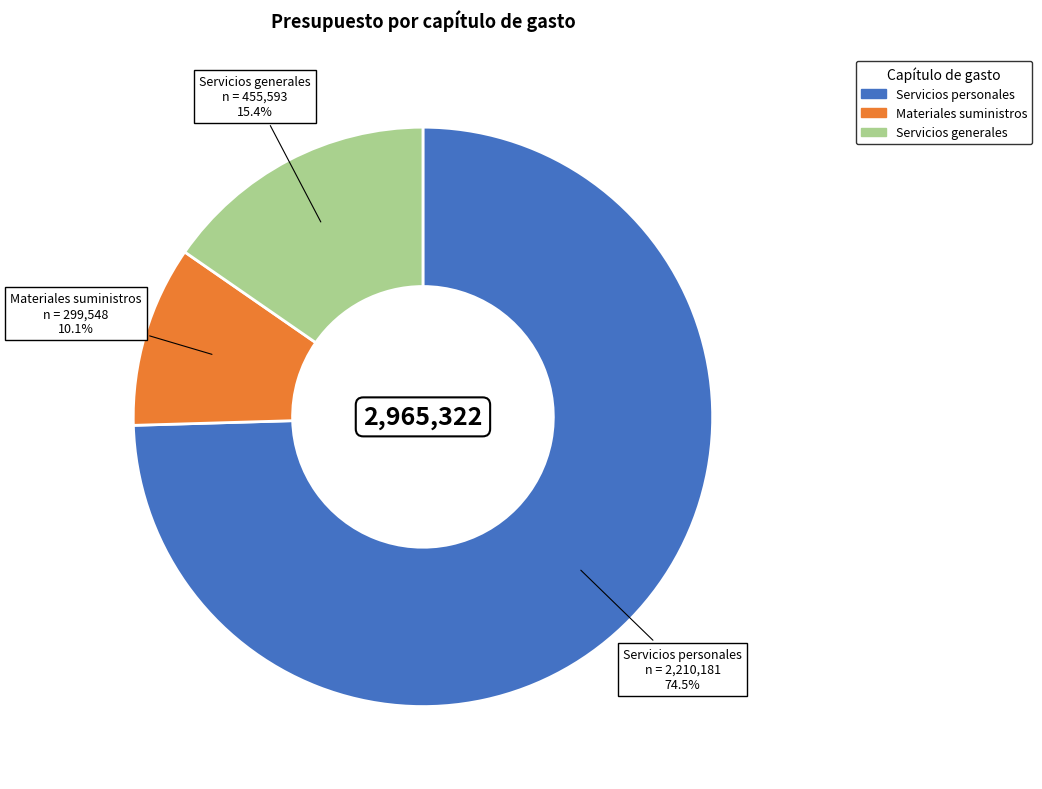

Is it true that Servicios generales is 15% of the pie?

True